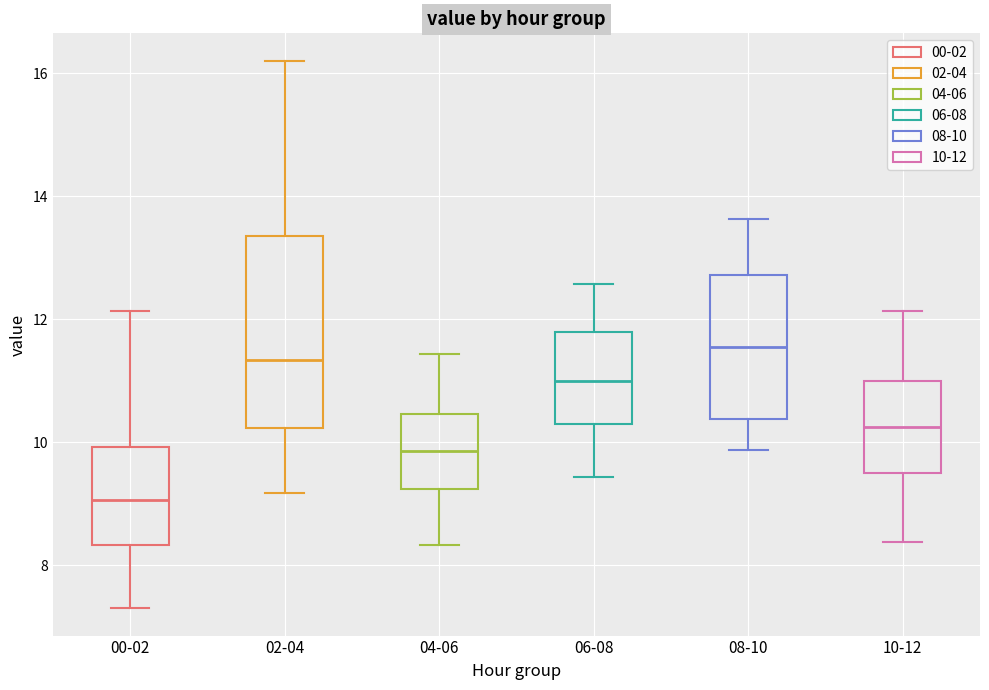

Comparing the boxes themselves (not the whiskers), which one is the tallest?

02-04